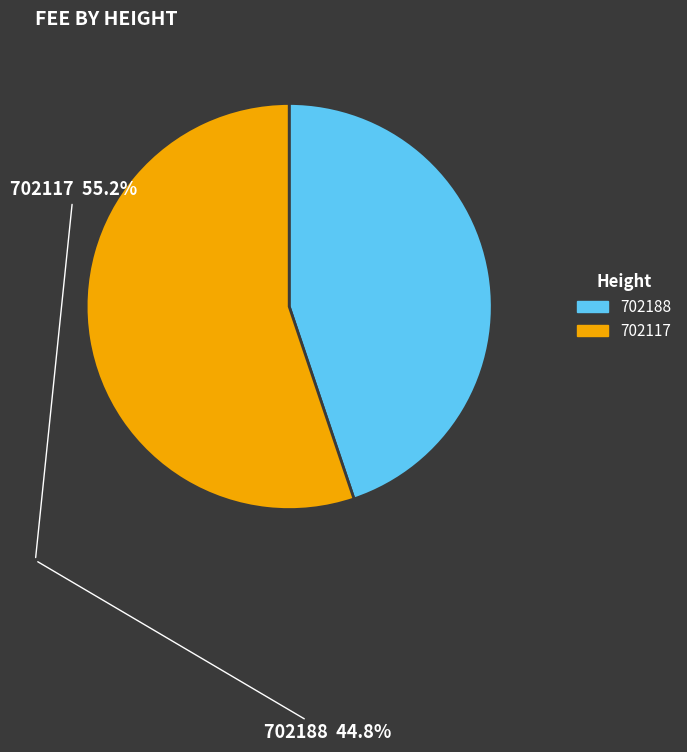

True or false: 702188 accounts for 36% of the total.

False